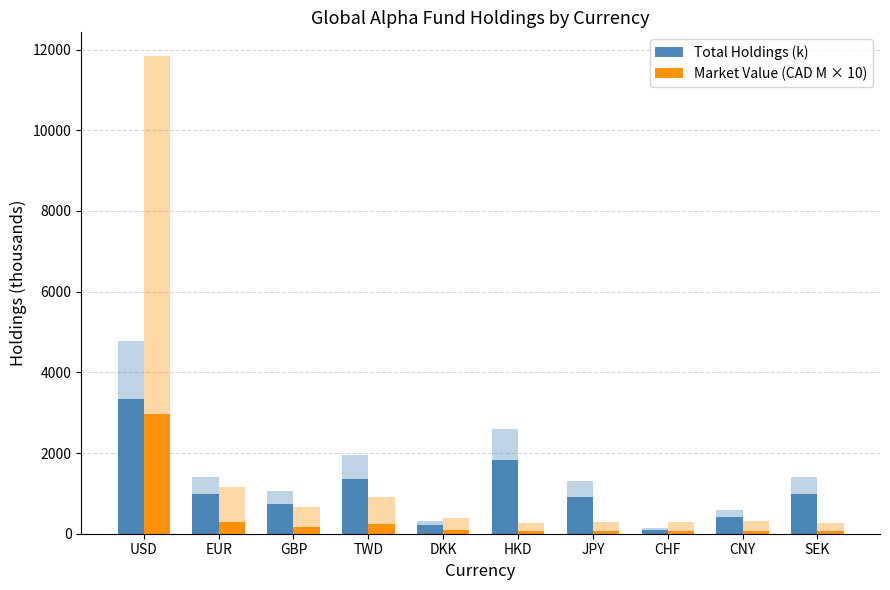

Which category has the lowest value across all series?

HKD